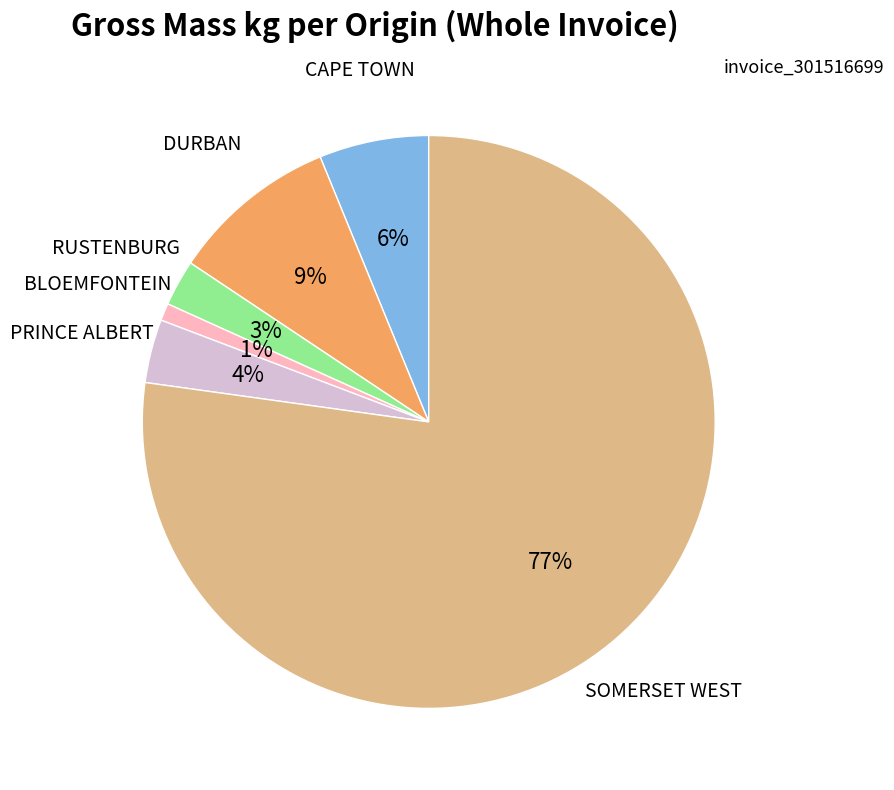

Does any single category account for the majority?

Yes